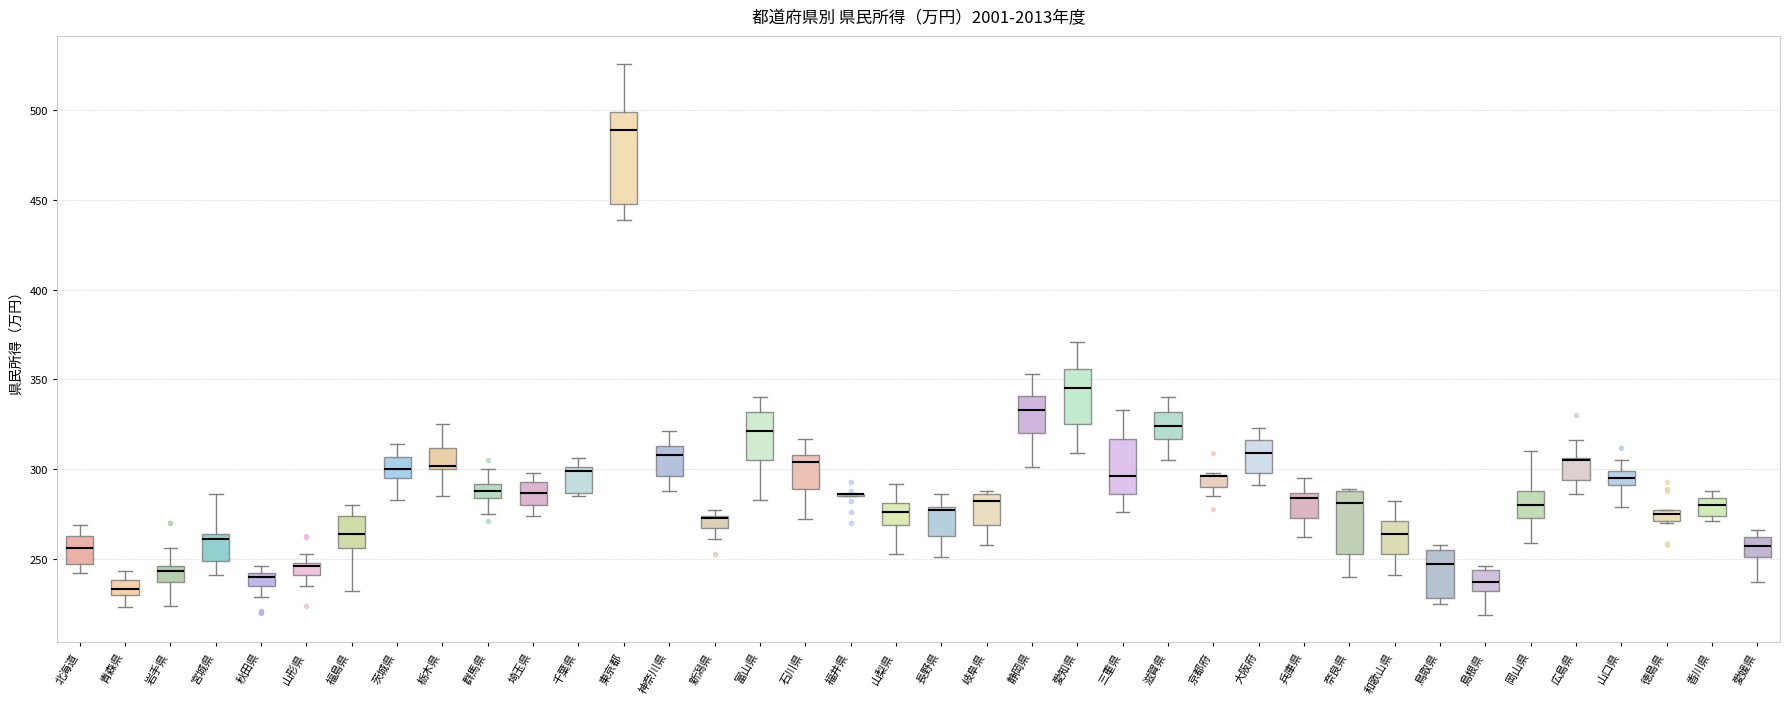

Comparing the boxes themselves (not the whiskers), which one is the tallest?

東京都